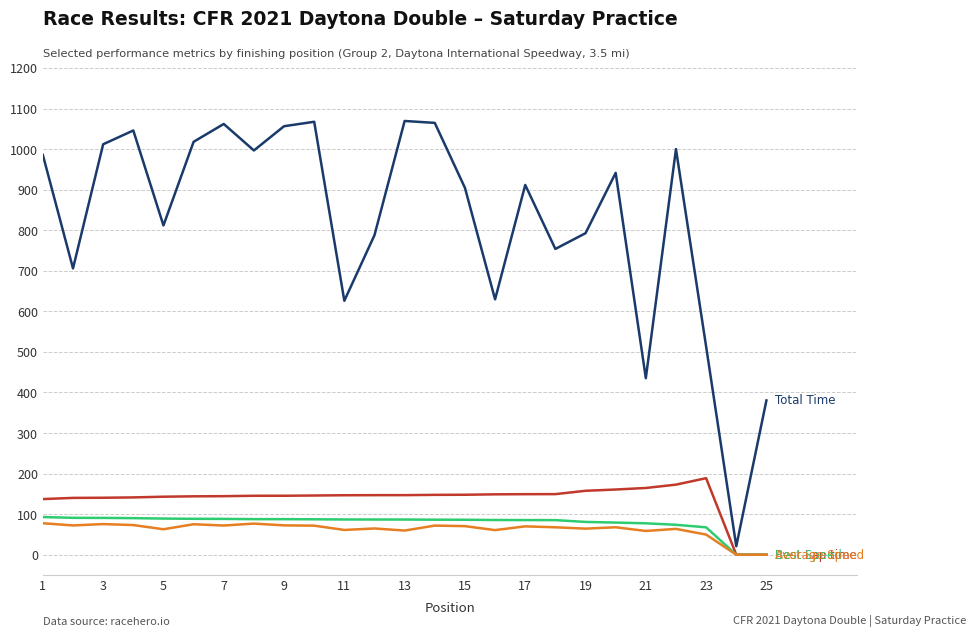

Is this an area chart (filled region under the line)?

No